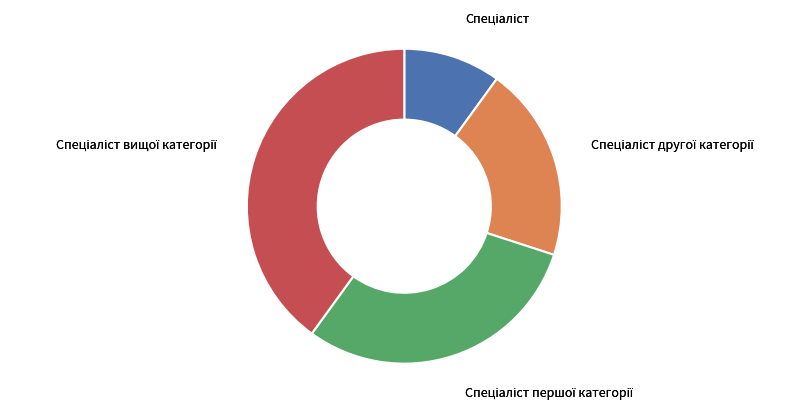

Does any single category account for the majority?

No